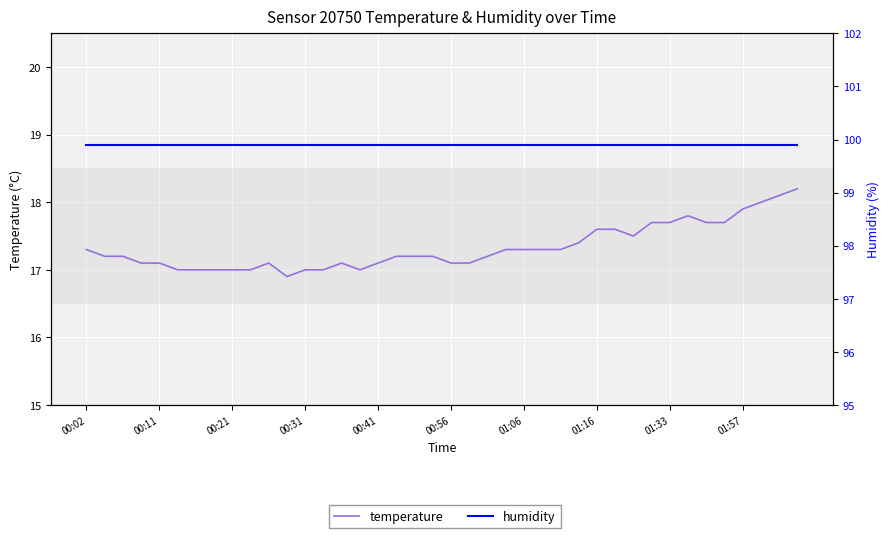

Is it true that temperature equals 10.4 at 30?

False